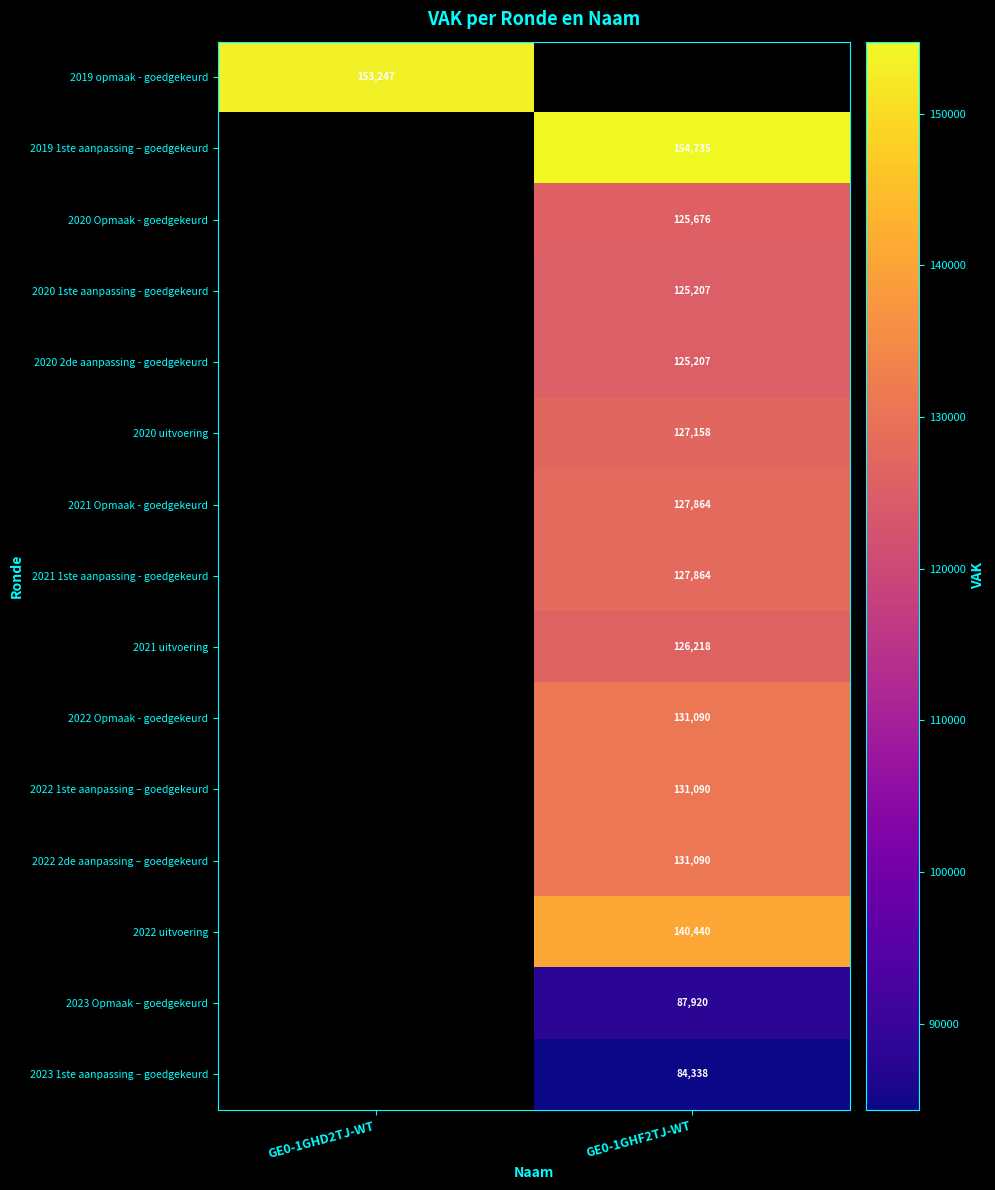

What is the maximum value shown in the chart?

154735.0